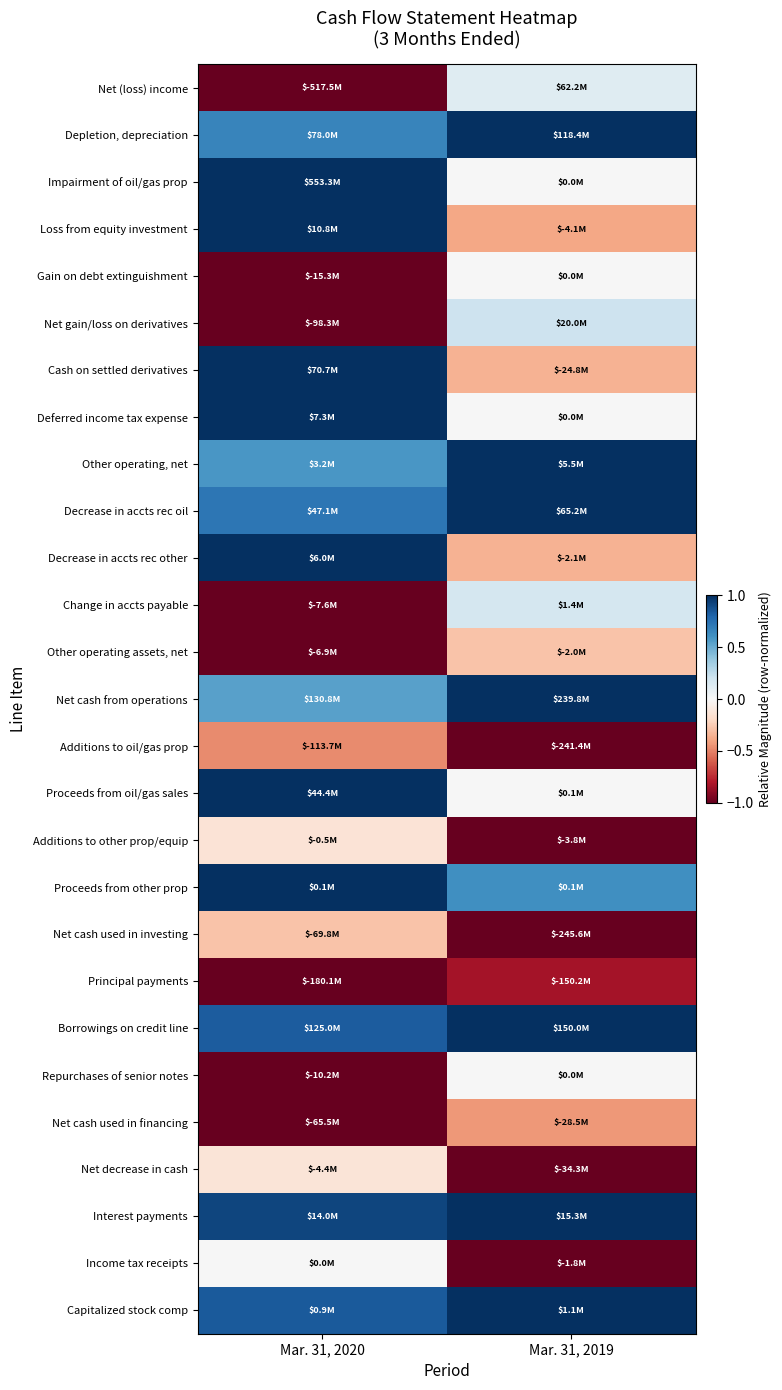

Reading left to right, list all the values displayed in this chart.

Net (loss) income: Mar. 31, 2020=-1.0	Mar. 31, 2019=0.1
Depletion, depreciation: Mar. 31, 2020=0.7	Mar. 31, 2019=1.0
Impairment of oil/gas prop: Mar. 31, 2020=1.0	Mar. 31, 2019=0.0
Loss from equity investment: Mar. 31, 2020=1.0	Mar. 31, 2019=-0.4
Gain on debt extinguishment: Mar. 31, 2020=-1.0	Mar. 31, 2019=0.0
Net gain/loss on derivatives: Mar. 31, 2020=-1.0	Mar. 31, 2019=0.2
Cash on settled derivatives: Mar. 31, 2020=1.0	Mar. 31, 2019=-0.4
Deferred income tax expense: Mar. 31, 2020=1.0	Mar. 31, 2019=0.0
Other operating, net: Mar. 31, 2020=0.6	Mar. 31, 2019=1.0
Decrease in accts rec oil: Mar. 31, 2020=0.7	Mar. 31, 2019=1.0
Decrease in accts rec other: Mar. 31, 2020=1.0	Mar. 31, 2019=-0.3
Change in accts payable: Mar. 31, 2020=-1.0	Mar. 31, 2019=0.2
Other operating assets, net: Mar. 31, 2020=-1.0	Mar. 31, 2019=-0.3
Net cash from operations: Mar. 31, 2020=0.5	Mar. 31, 2019=1.0
Additions to oil/gas prop: Mar. 31, 2020=-0.5	Mar. 31, 2019=-1.0
Proceeds from oil/gas sales: Mar. 31, 2020=1.0	Mar. 31, 2019=0.0
Additions to other prop/equip: Mar. 31, 2020=-0.1	Mar. 31, 2019=-1.0
Proceeds from other prop: Mar. 31, 2020=1.0	Mar. 31, 2019=0.6
Net cash used in investing: Mar. 31, 2020=-0.3	Mar. 31, 2019=-1.0
Principal payments: Mar. 31, 2020=-1.0	Mar. 31, 2019=-0.8
Borrowings on credit line: Mar. 31, 2020=0.8	Mar. 31, 2019=1.0
Repurchases of senior notes: Mar. 31, 2020=-1.0	Mar. 31, 2019=0.0
Net cash used in financing: Mar. 31, 2020=-1.0	Mar. 31, 2019=-0.4
Net decrease in cash: Mar. 31, 2020=-0.1	Mar. 31, 2019=-1.0
Interest payments: Mar. 31, 2020=0.9	Mar. 31, 2019=1.0
Income tax receipts: Mar. 31, 2020=0.0	Mar. 31, 2019=-1.0
Capitalized stock comp: Mar. 31, 2020=0.8	Mar. 31, 2019=1.0